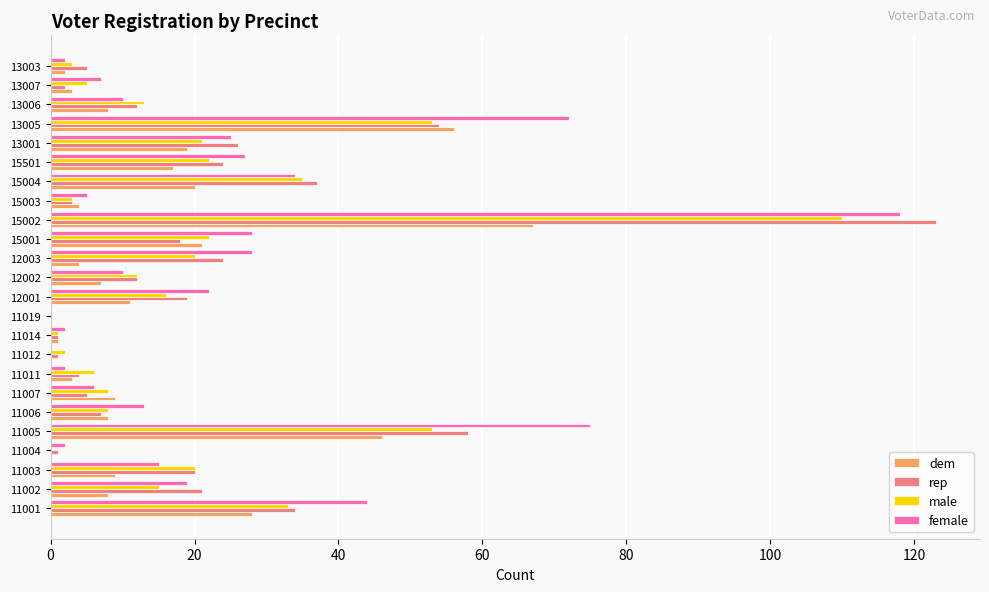

What is the average value of the male series?

20